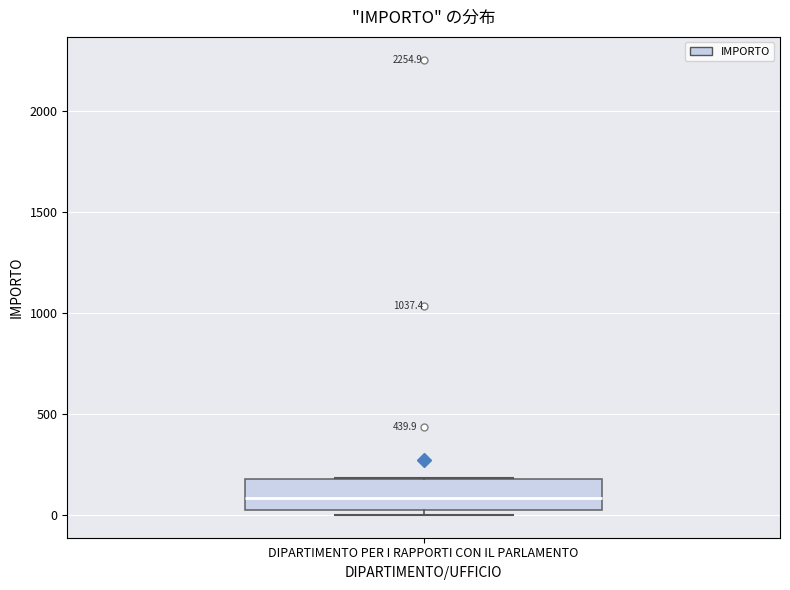

Where does the median line of the box for DIPARTIMENTO PER I RAPPORTI CON IL PARLAMENTO sit on the y-axis? The values are not printed on the chart, so give them approximately, as read against the axis.

100